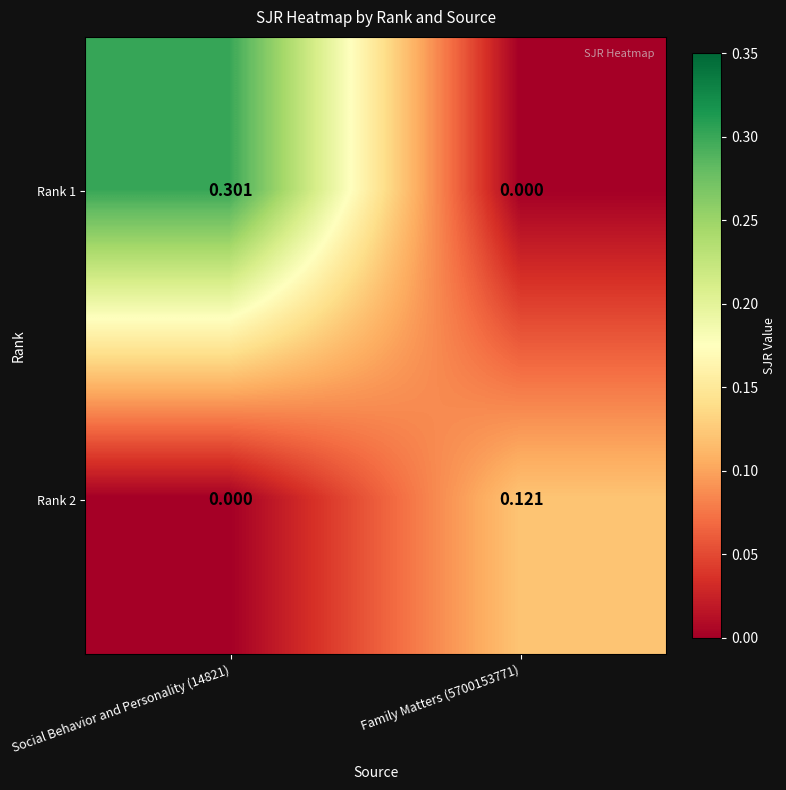

Rank the series by their maximum value, from lowest to highest.

Rank 2, Rank 1